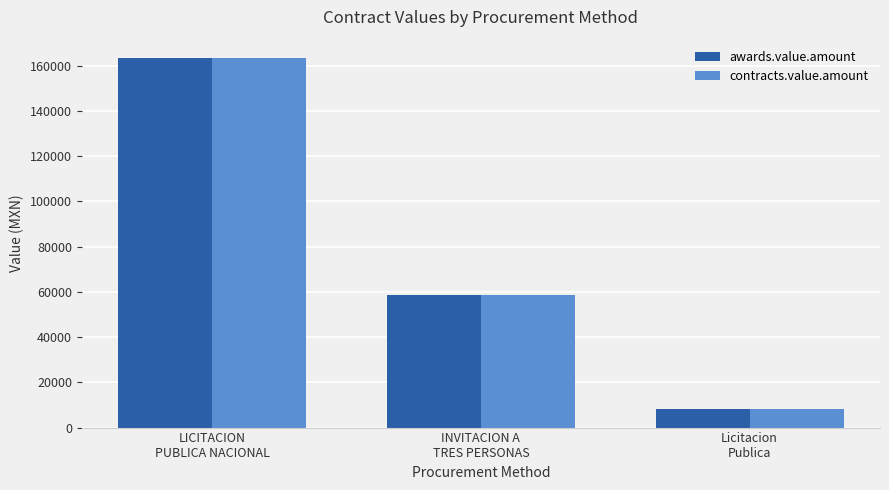

How many series are shown in this chart?

2